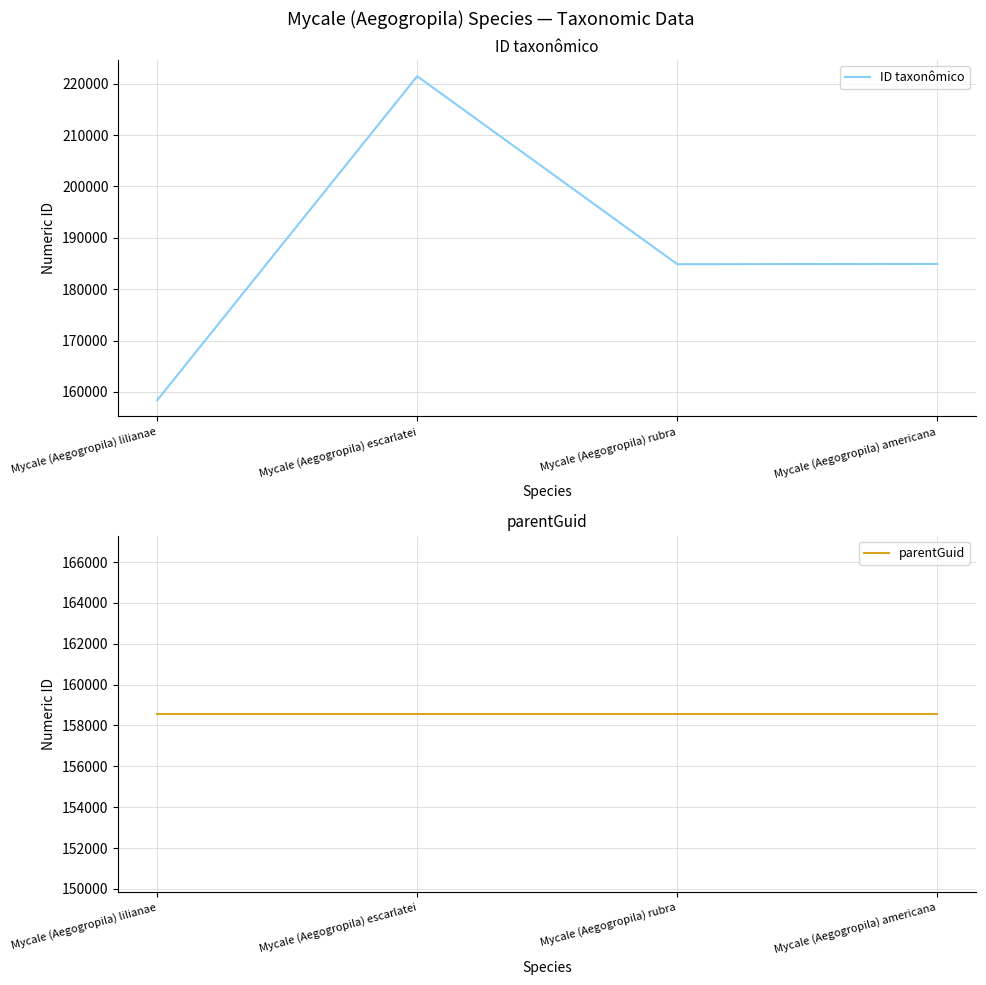

Does the chart display data point markers on the line(s)?

No